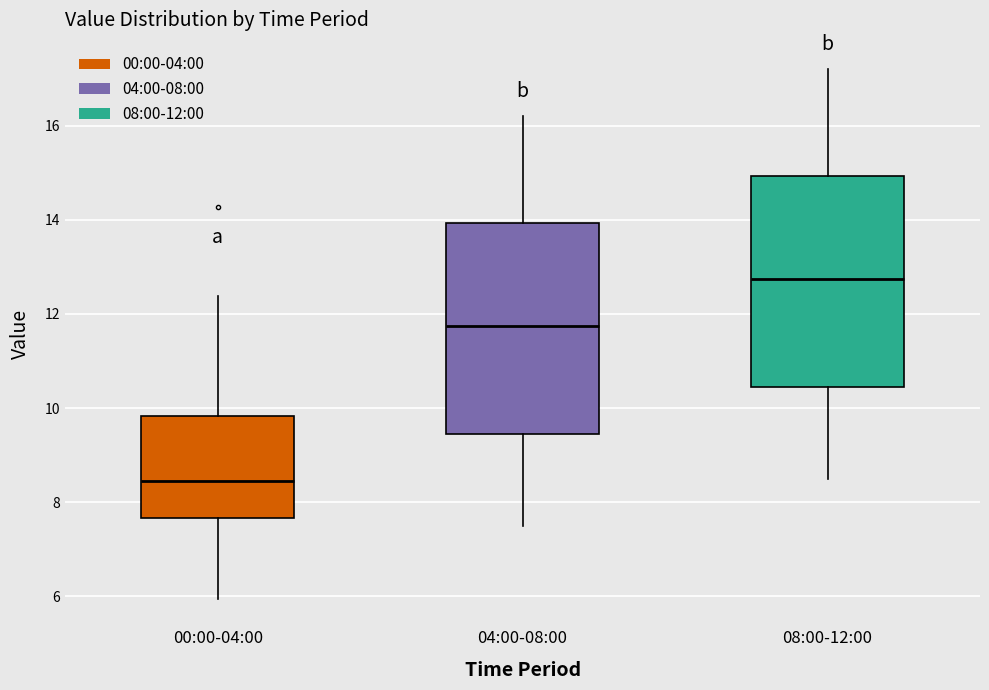

Which box has the lowest median line?

00:00-04:00